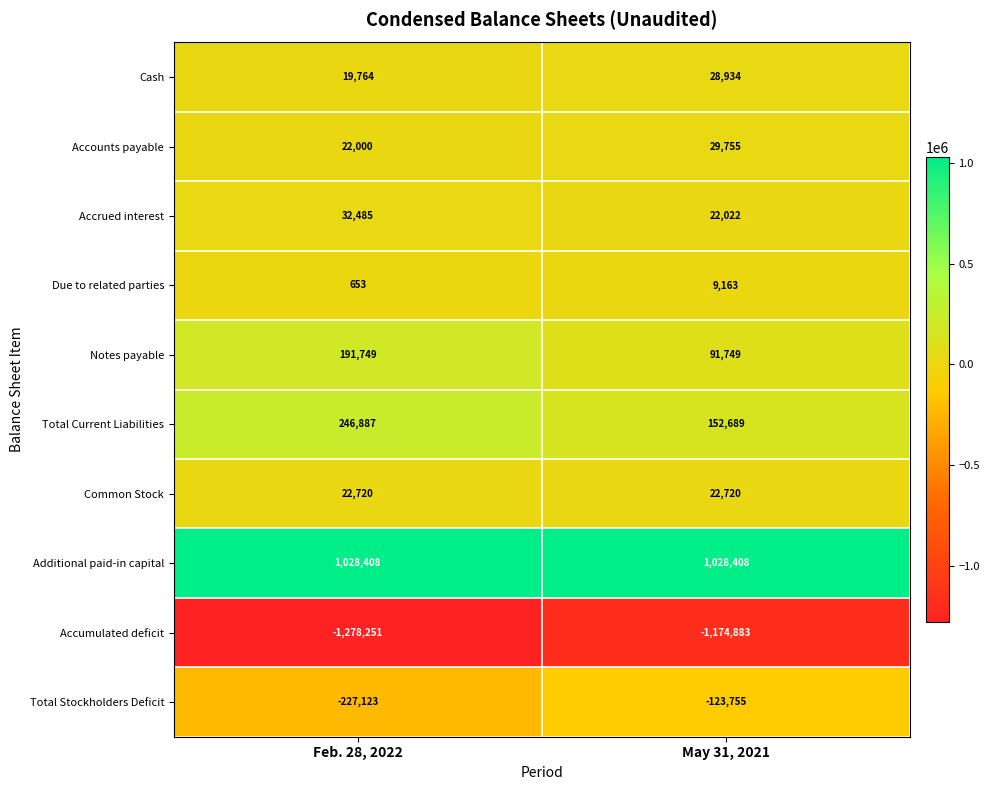

The Accounts payable series shows 29755 at May 31, 2021. True or false?

True